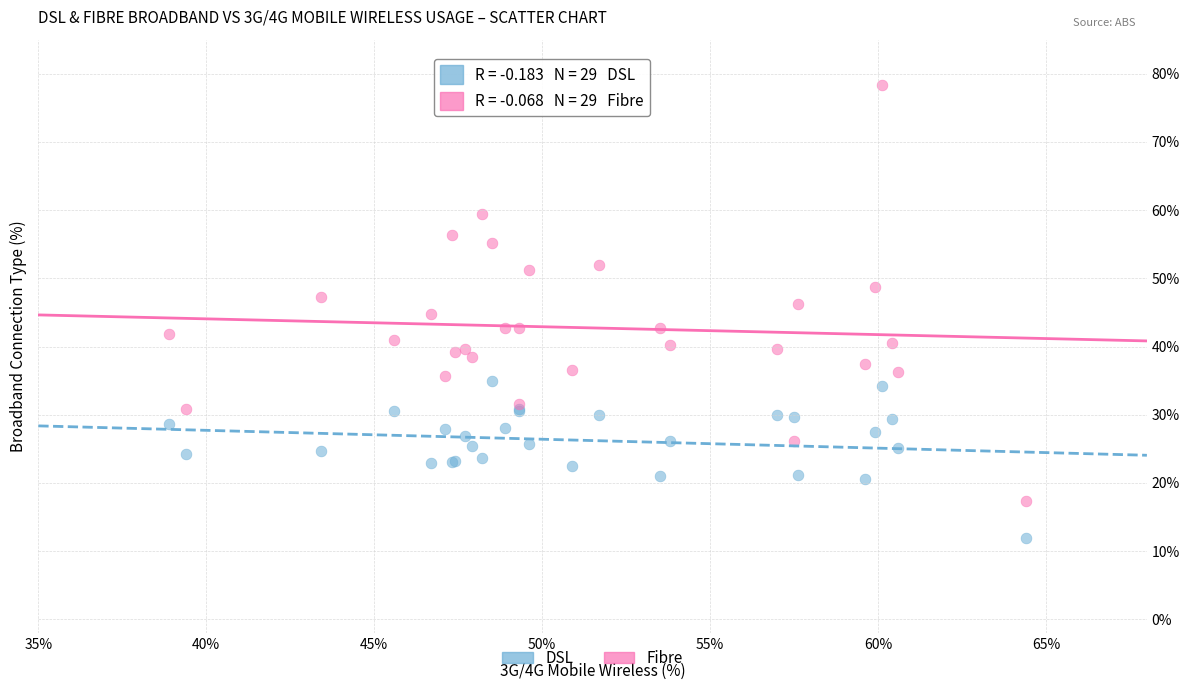

Which series reaches the minimum Y coordinate?

DSL